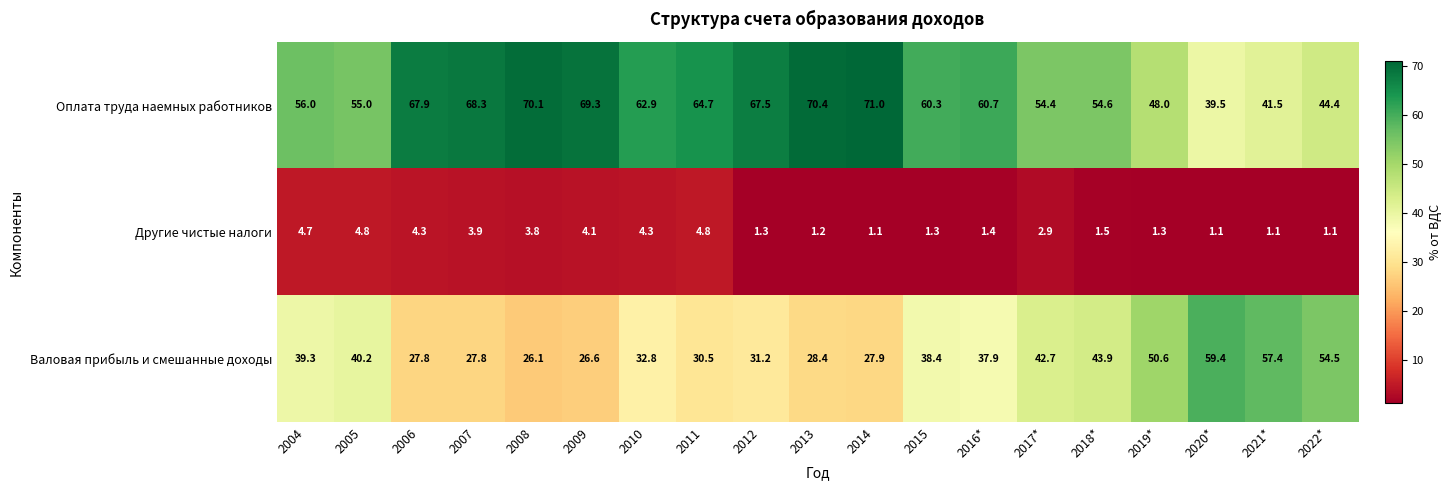

Which label corresponds to the largest value in the chart?

2014